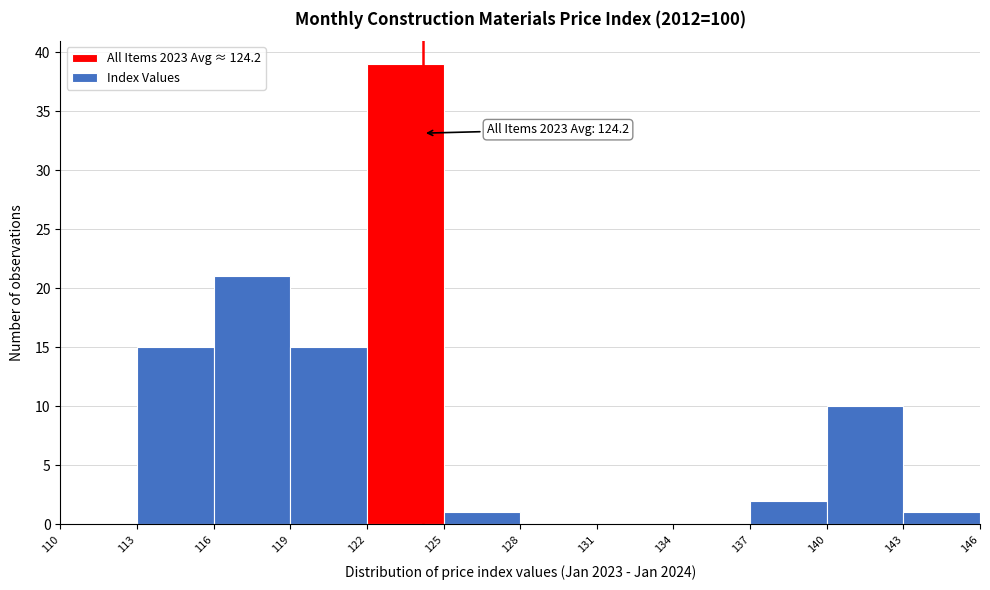

Which range on the x-axis has the tallest bar?

122 to 125